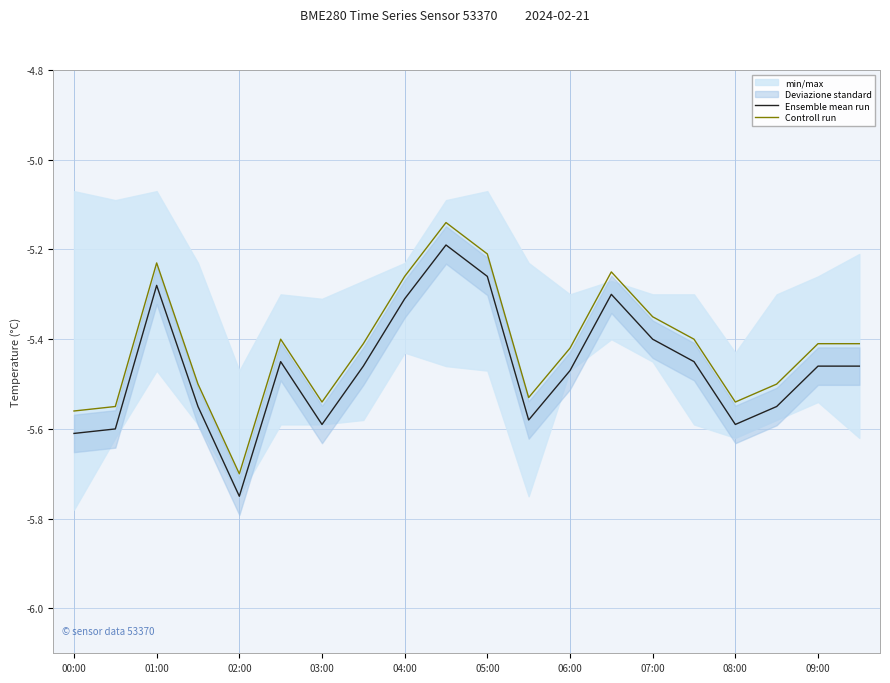

How many data points does each series have?

20